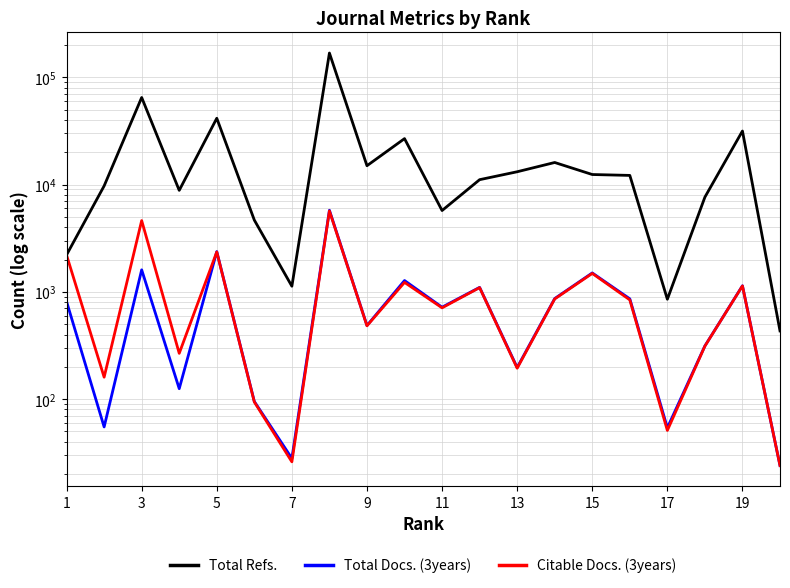

Which series has the largest total across all categories?

Total Refs.